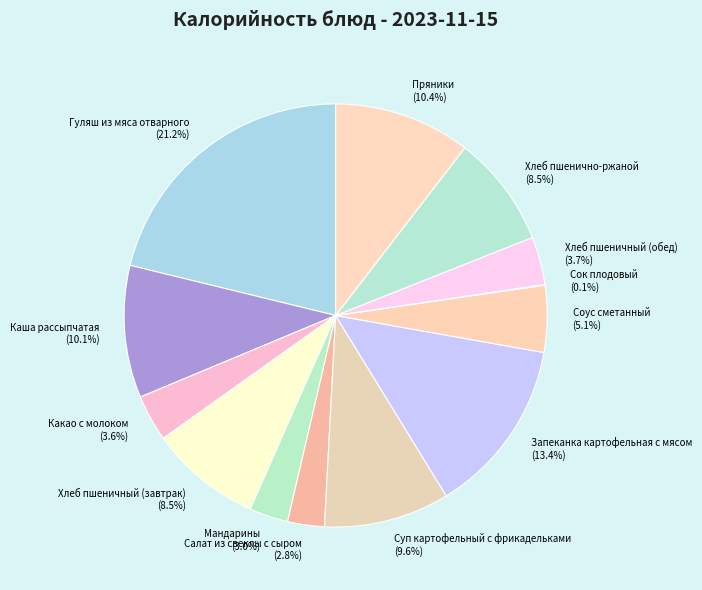

Do Хлеб пшеничный (обед) and Хлеб пшенично-ржаной together represent more than half of the pie?

No